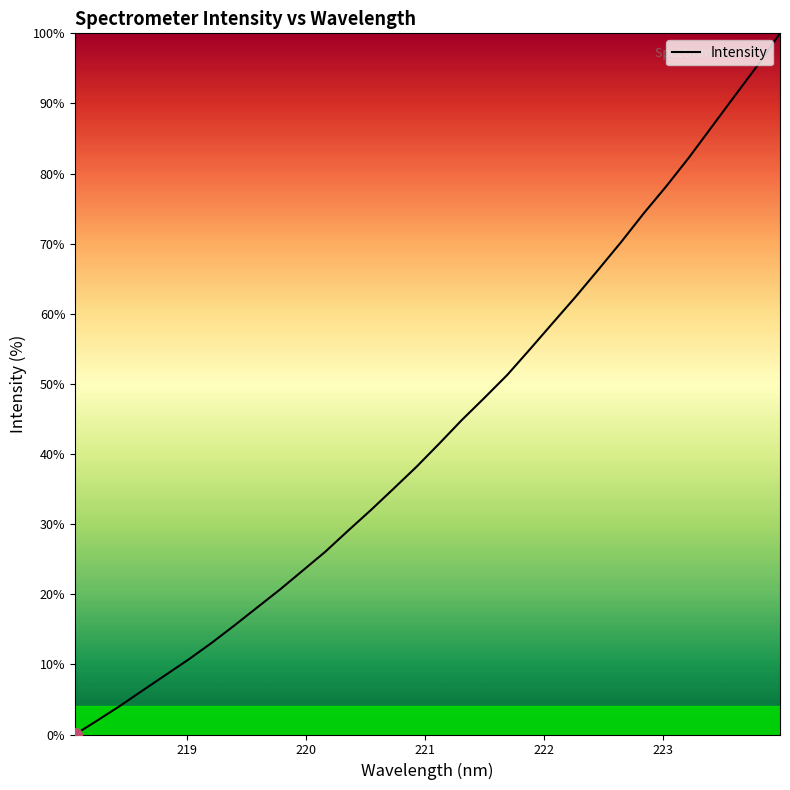

What is the greatest value displayed?

100.0